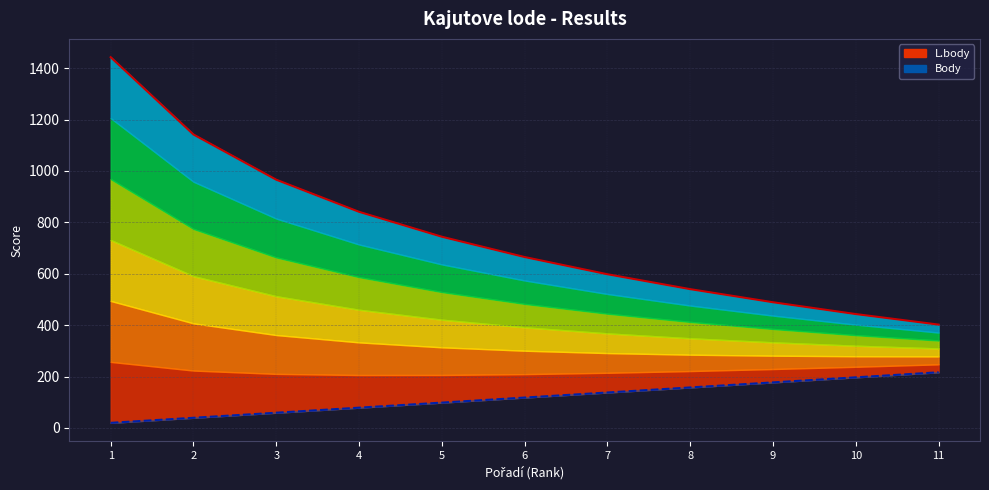

How many distinct data groups are displayed?

2